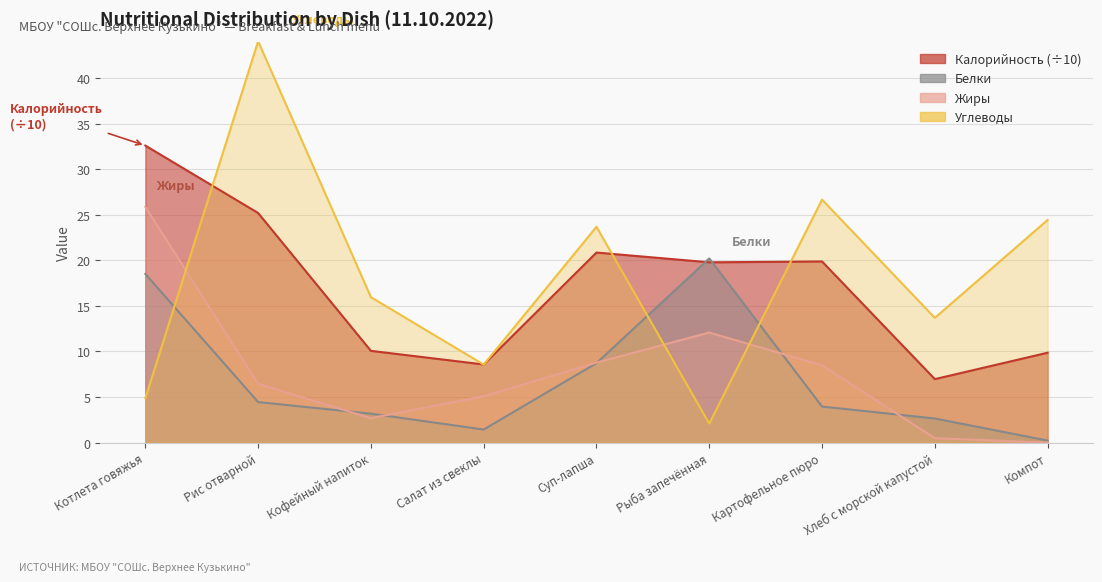

What is the label of the 4th point from the right?

Рыба запечённая